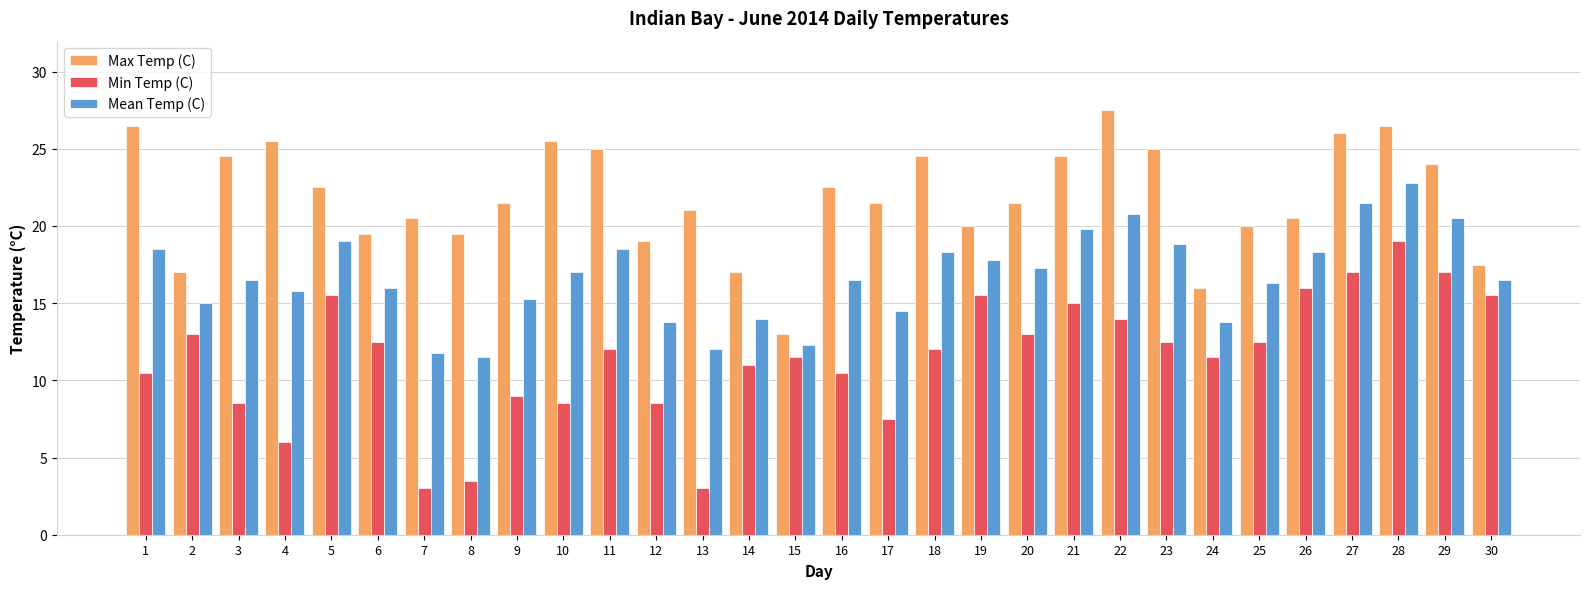

What is the value of the Max Temp (C) bar at the 15th from the left?

13.0